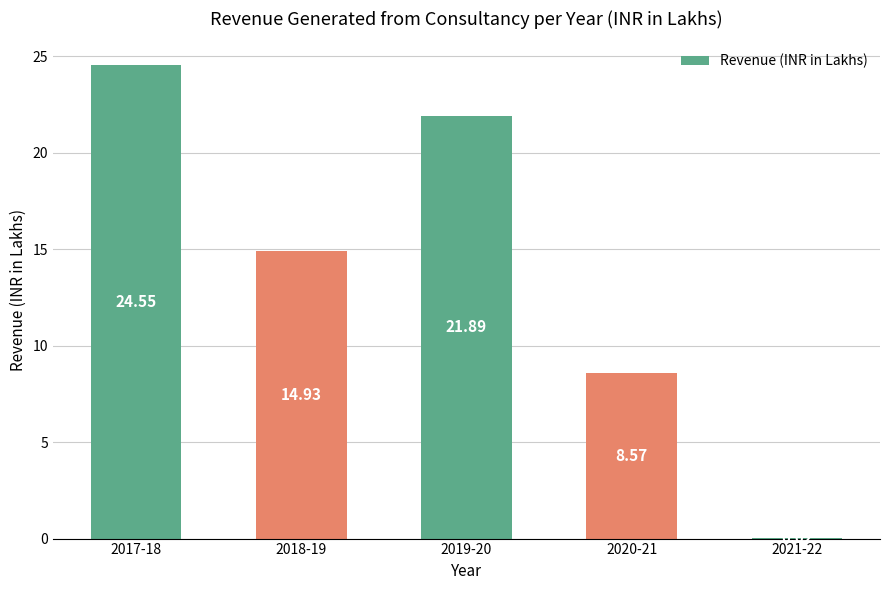

Which has a higher value, 2017-18 or 2020-21?

2017-18